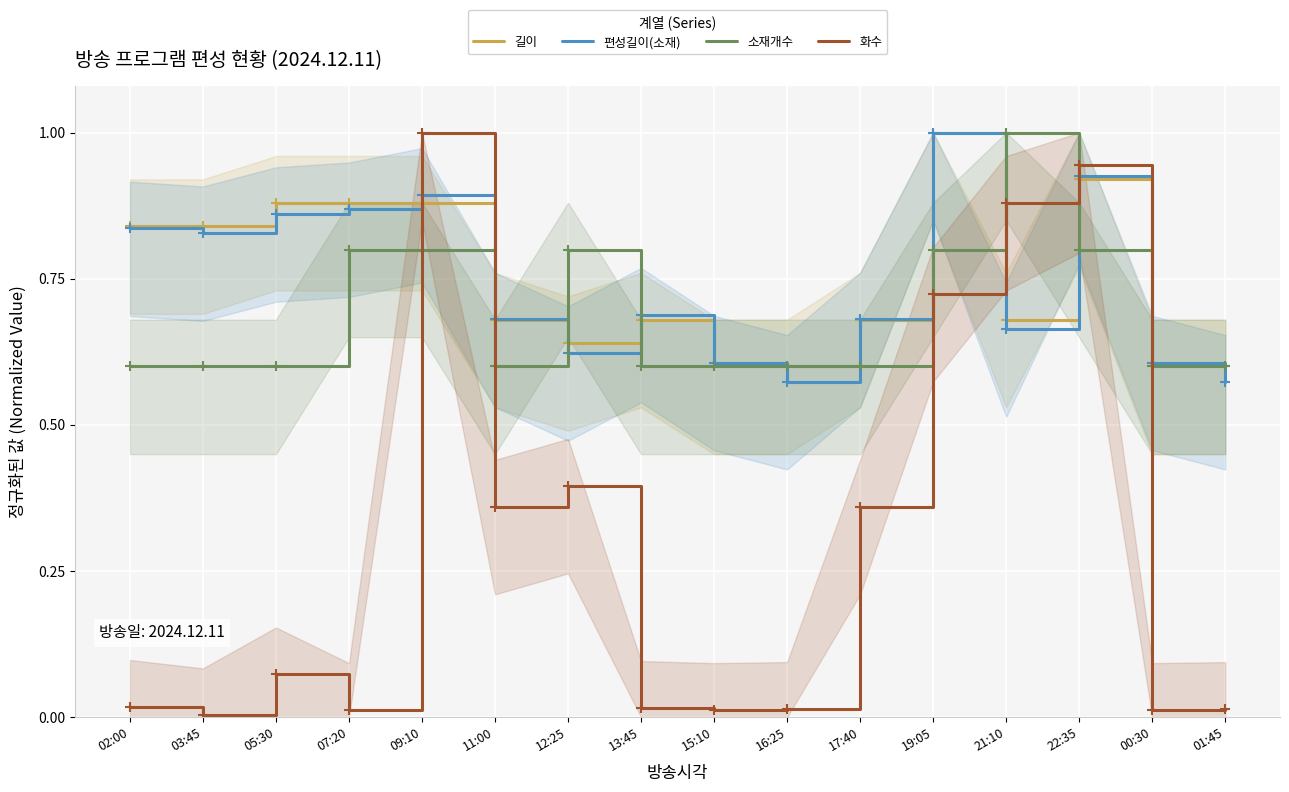

Is it true that 화수 equals 0.4 at 17:40?

True